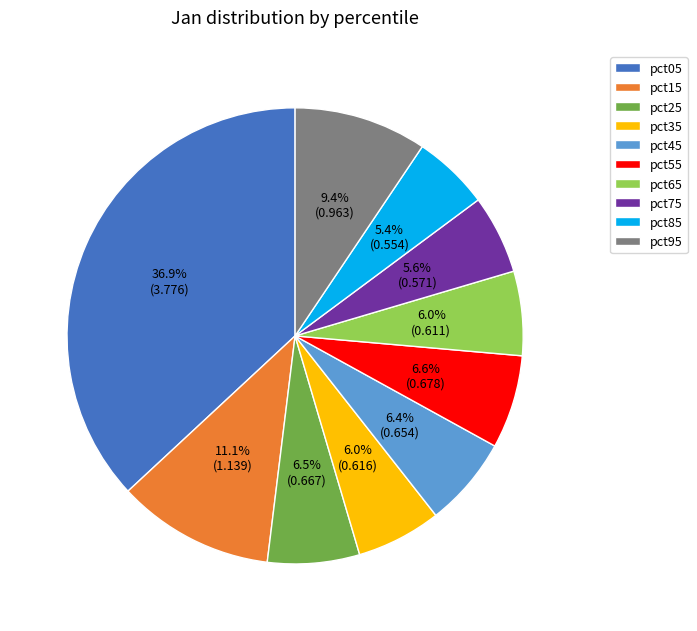

How many slices are in this pie chart?

10